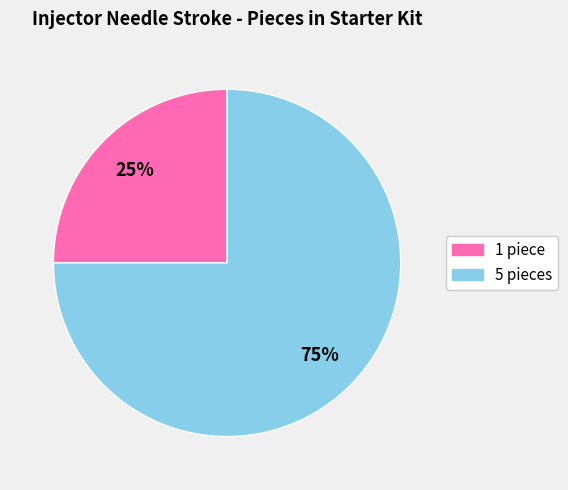

To the nearest percent, what is the difference between the largest and smallest slice percentages?

50%